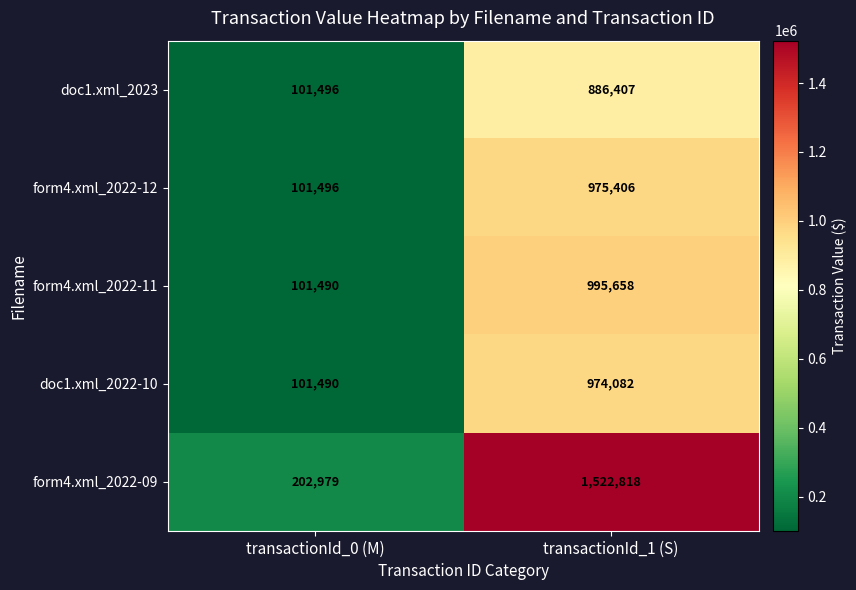

Which series has the largest total across all categories?

form4.xml_2022-09